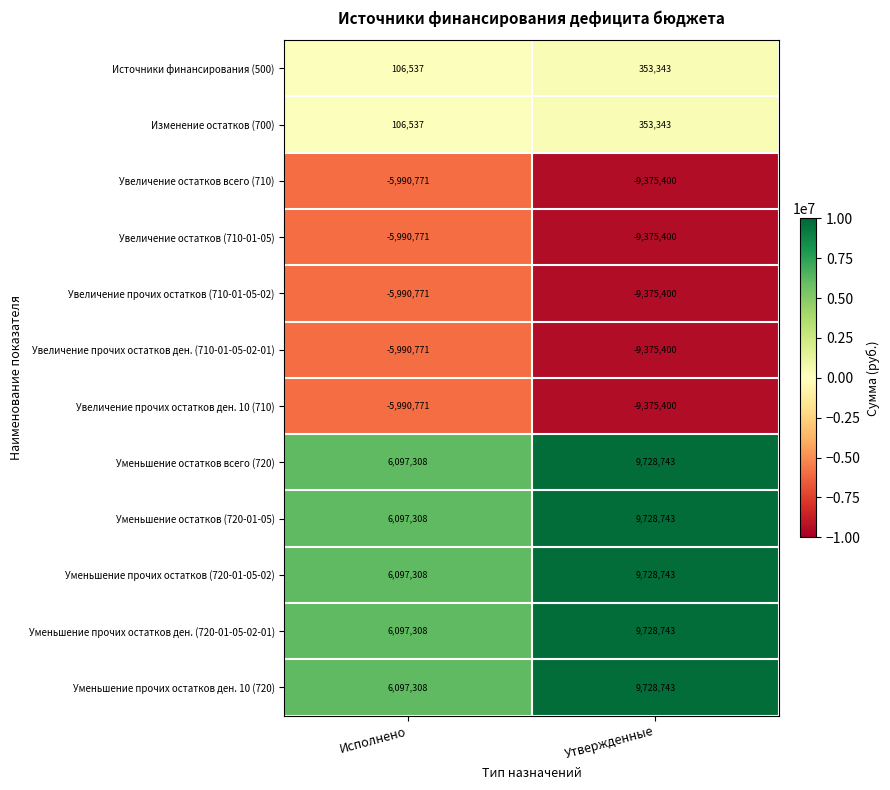

What is the total value across all series at Утвержденные?

2473401